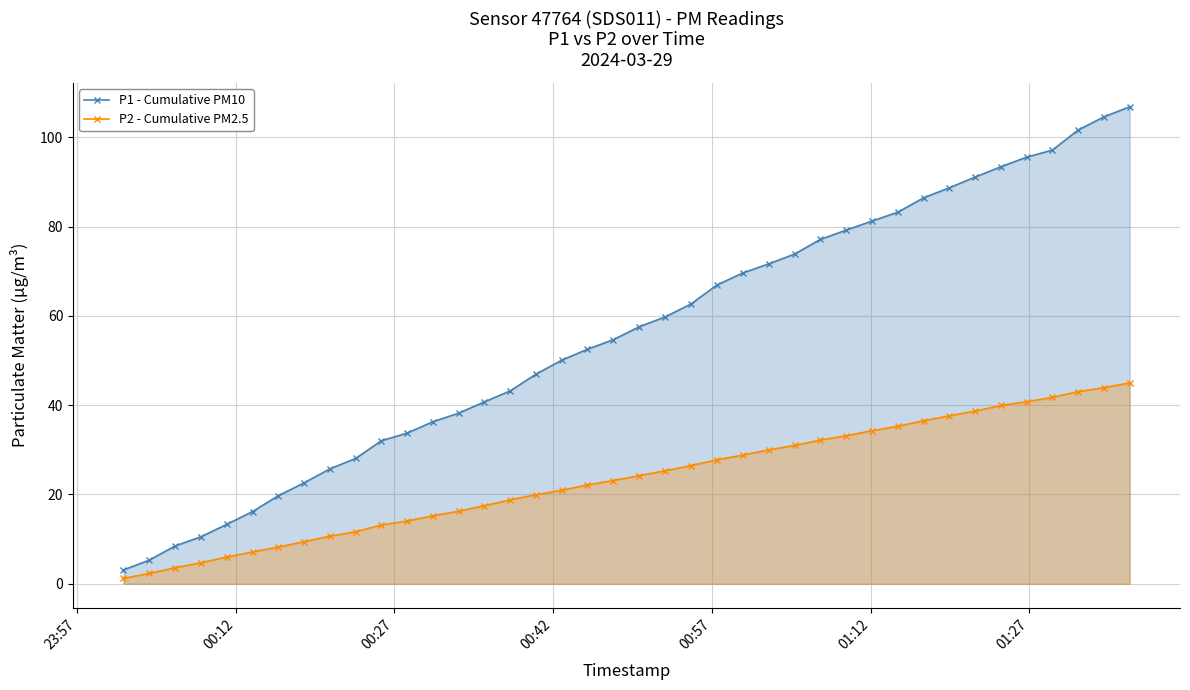

Which series has the largest total across all categories?

P1 - Cumulative PM10